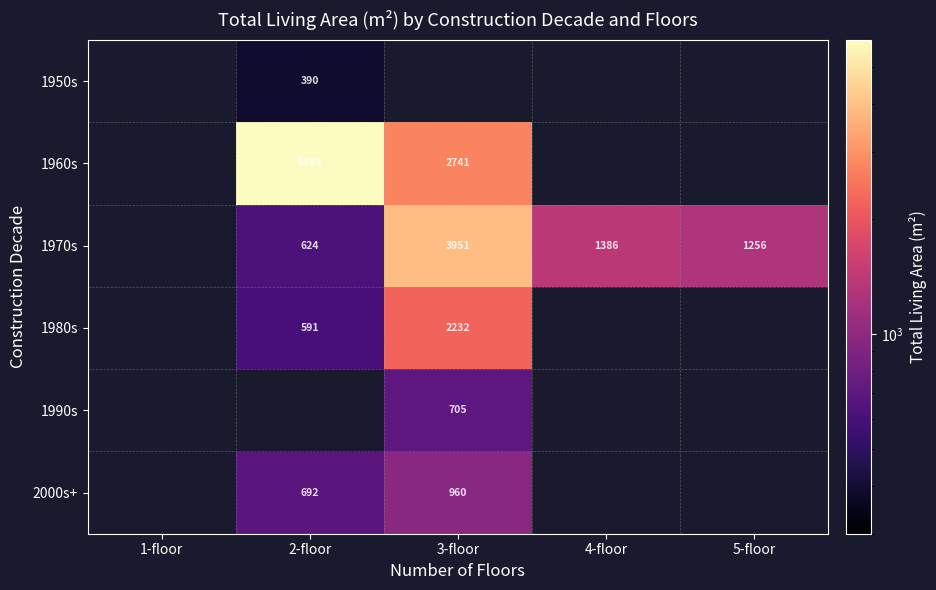

How many categories are shown in the chart?

5